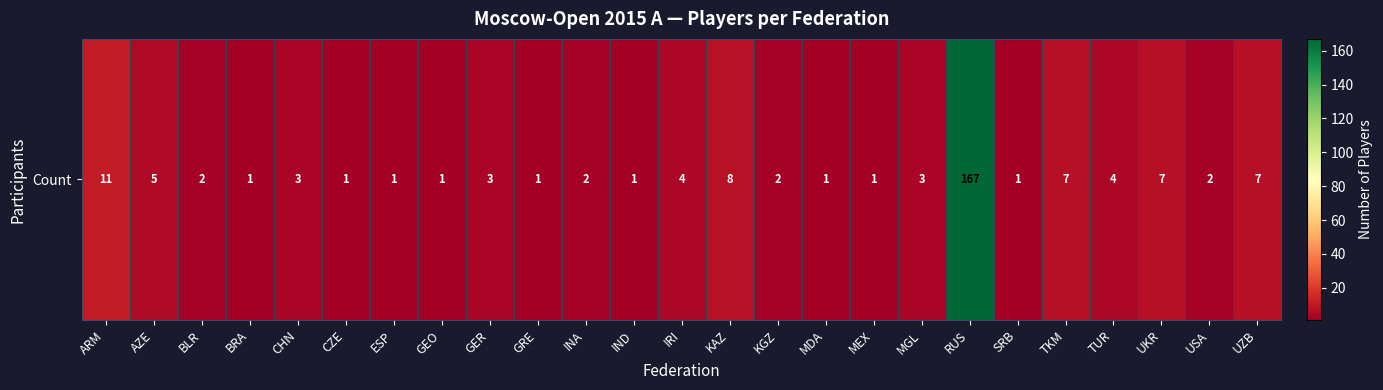

What is the difference between the maximum and second lowest values?

166